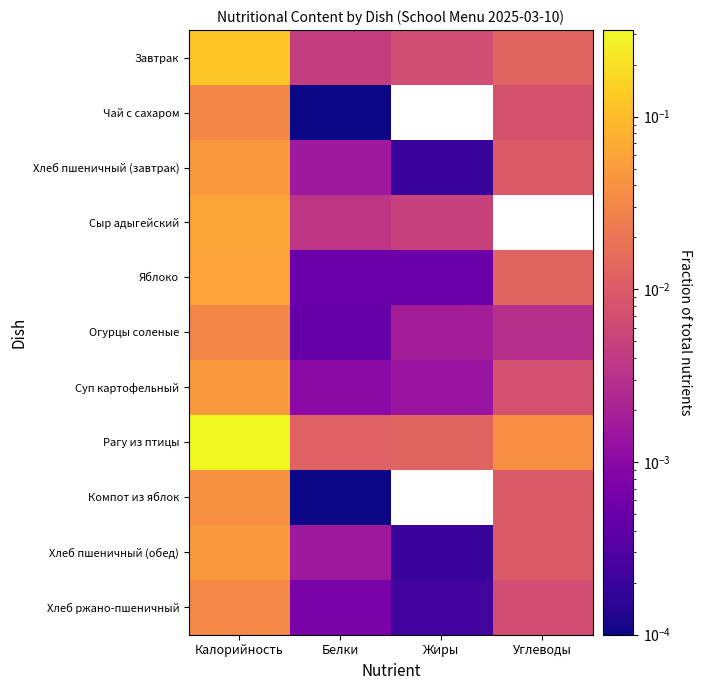

Rank the series at Белки from lowest to highest value.

Чай с сахаром, Компот из яблок, Огурцы соленые, Яблоко, Хлеб ржано-пшеничный, Суп картофельный, Хлеб пшеничный (завтрак), Хлеб пшеничный (обед), Сыр адыгейский, Завтрак, Рагу из птицы